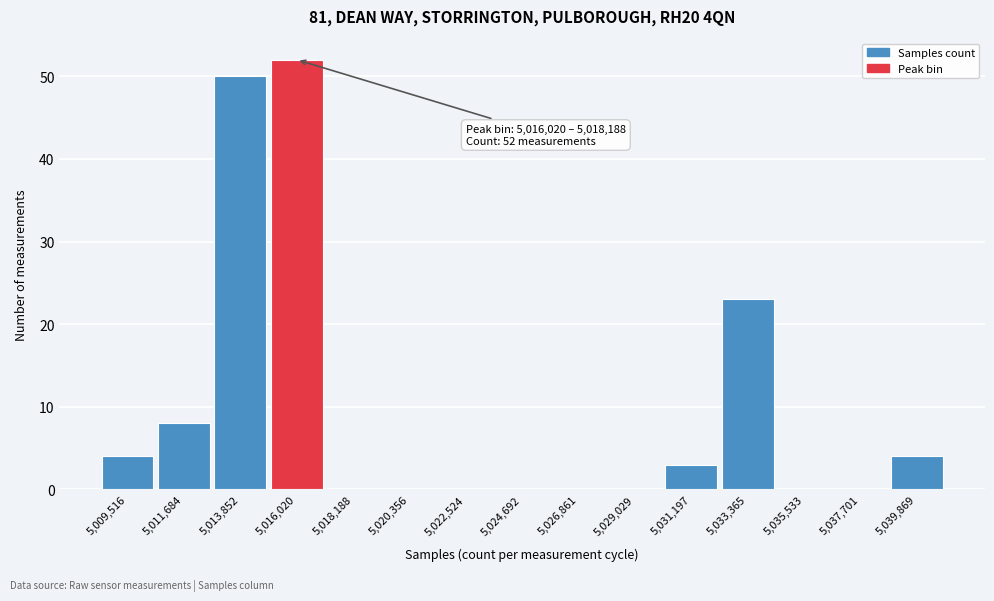

Reading left to right, what are all the values shown in this chart?

5,009,516=4	5,011,684=8	5,013,852=50	5,016,020=52	5,018,188=0	5,020,356=0	5,022,524=0	5,024,692=0	5,026,861=0	5,029,029=0	5,031,197=3	5,033,365=23	5,035,533=0	5,037,701=0	5,039,869=4